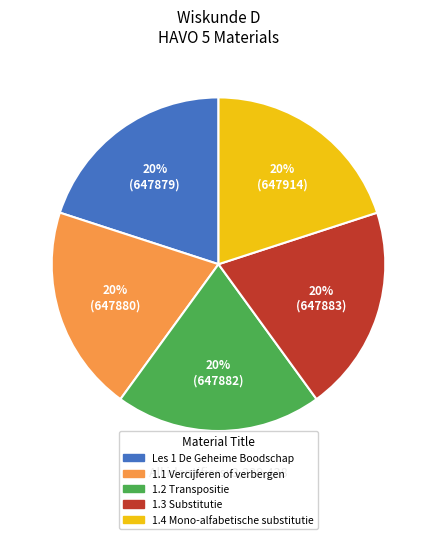

Is the sum of 1.3 Substitutie and 1.4 Mono-alfabetische substitutie greater than half?

No